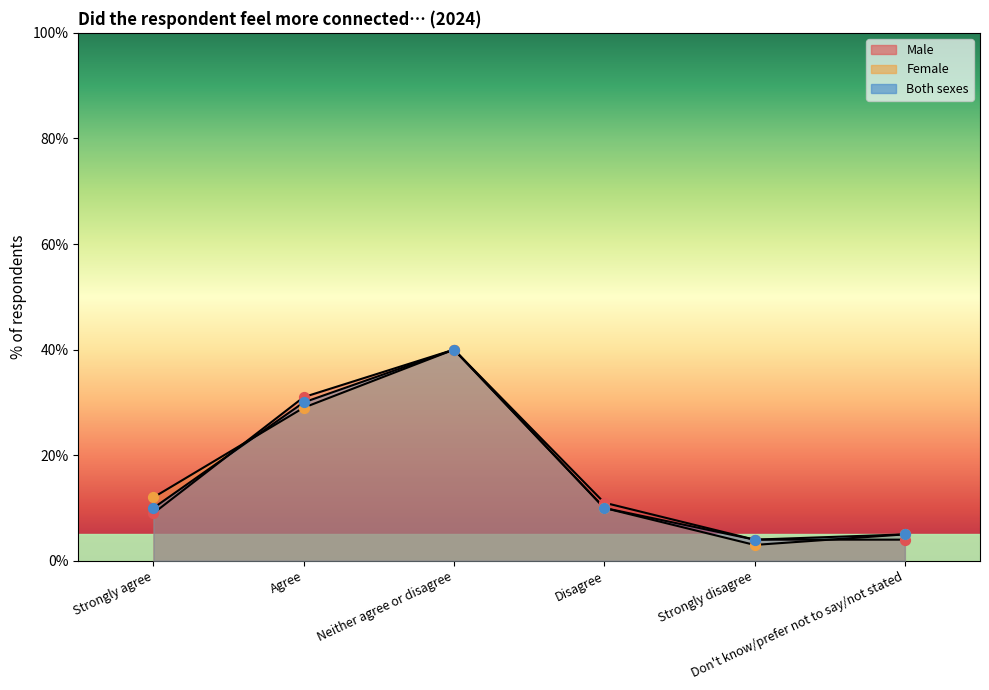

Which series reaches the maximum Y coordinate?

Male